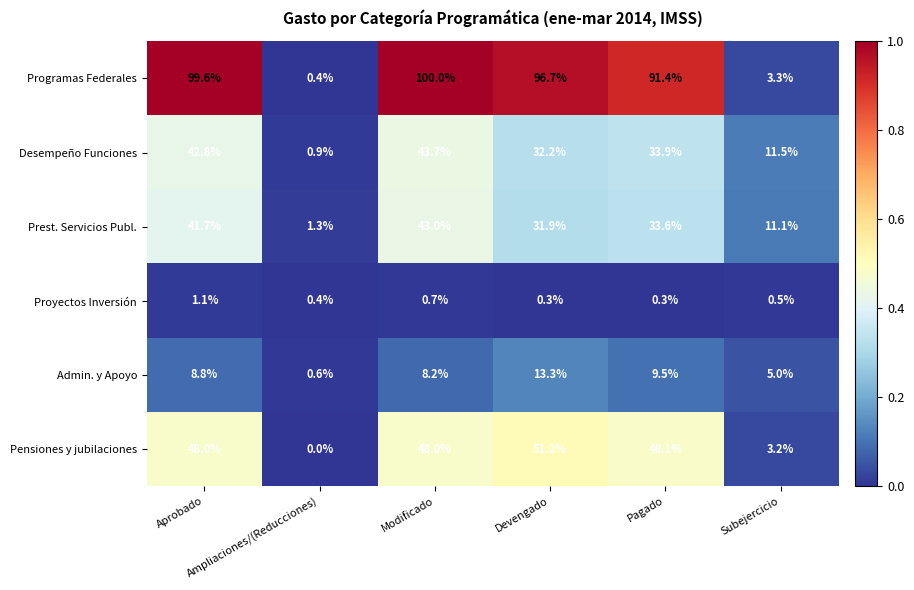

Which series has the largest range (max minus min)?

Programas Federales